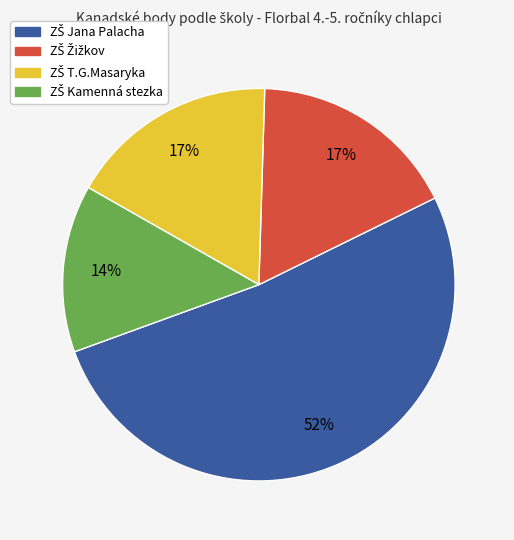

How many slices are in this pie chart?

4